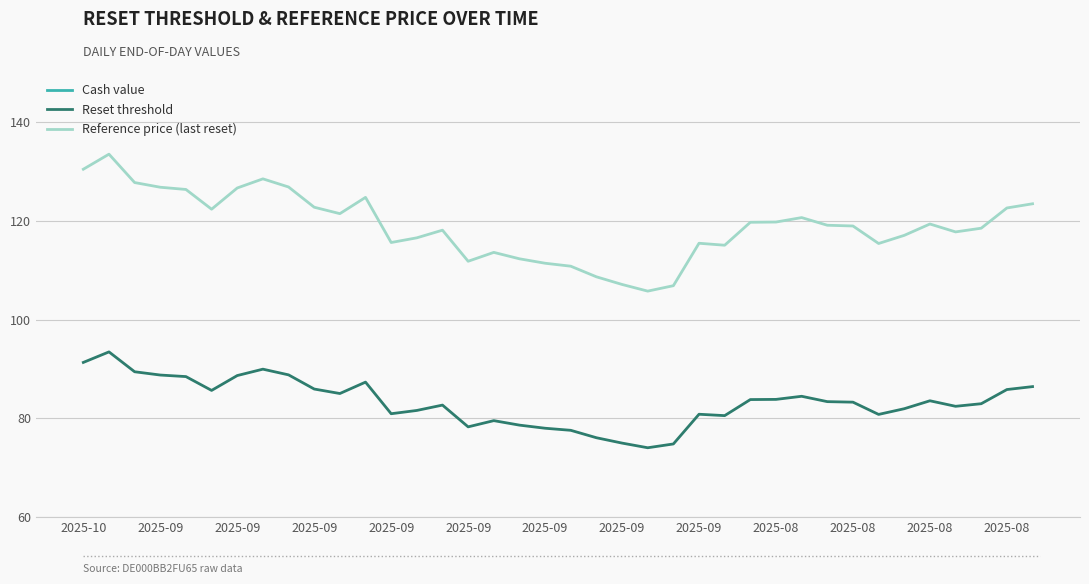

What are all the series names shown in the legend?

Cash value, Reset threshold, Reference price (last reset)